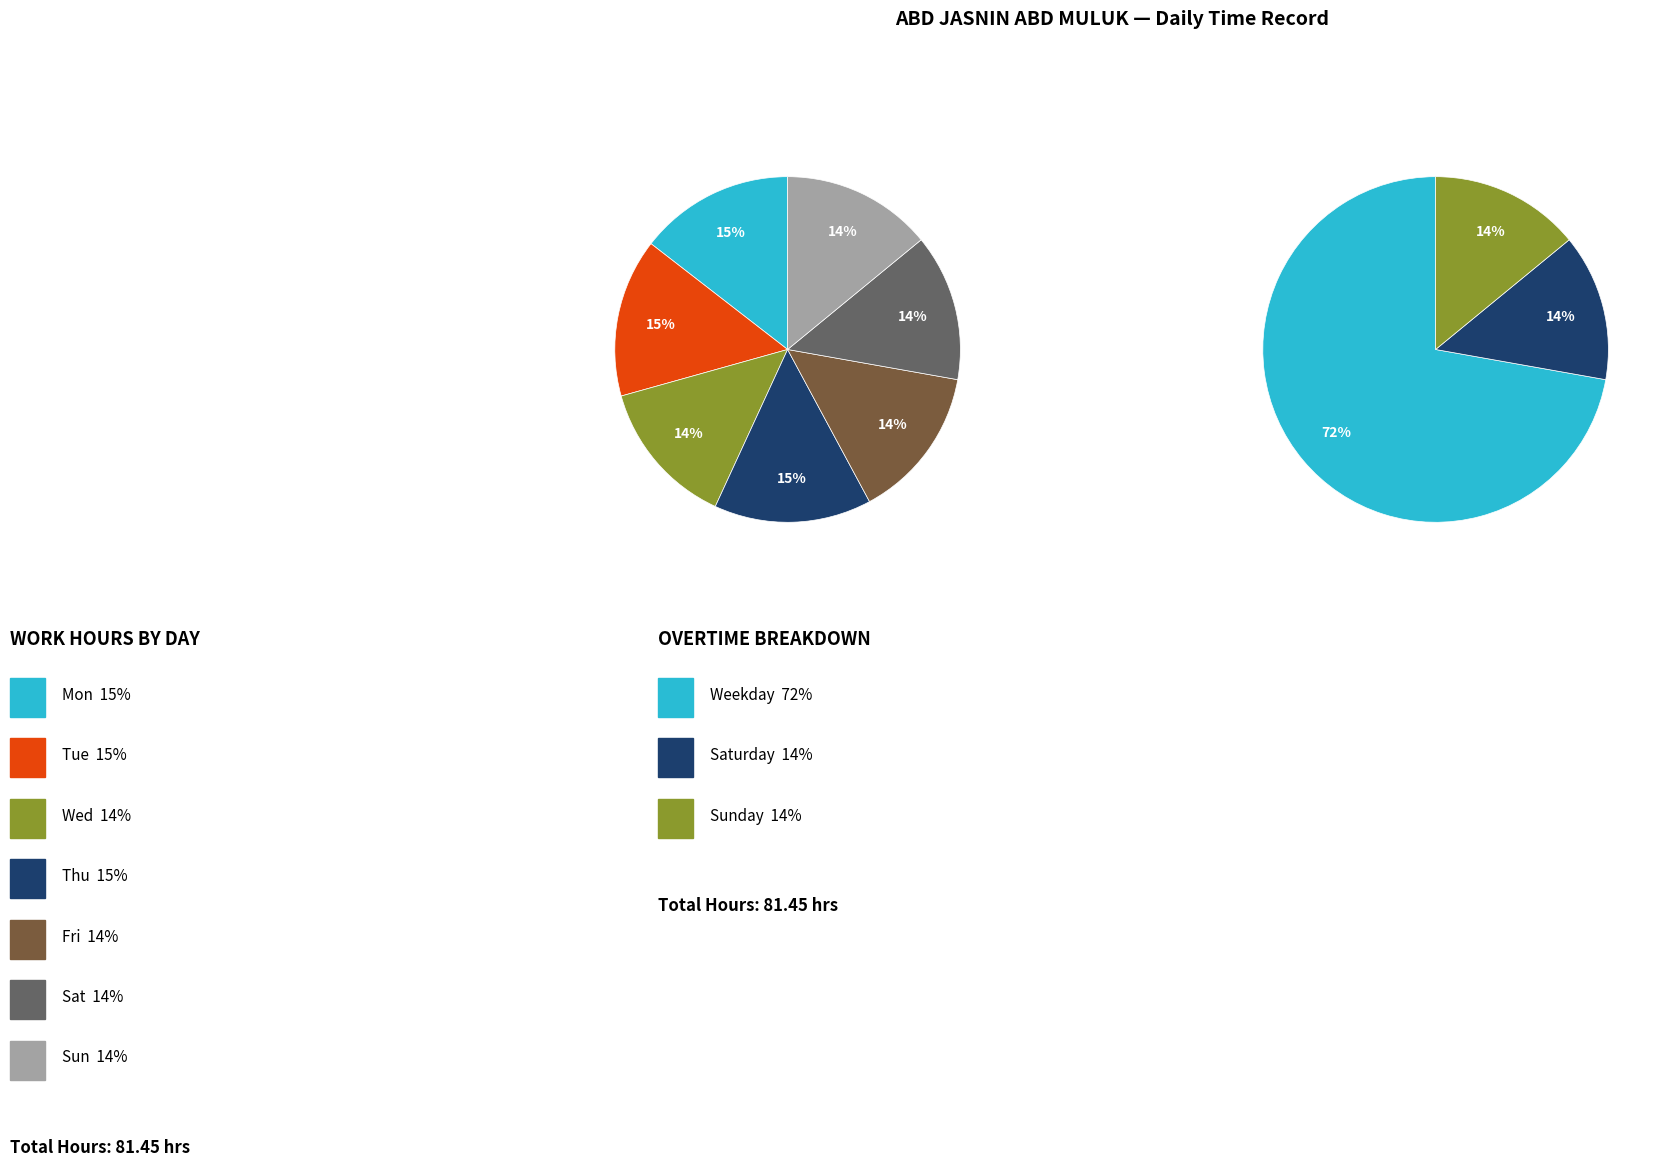

True or false: Sun accounts for 26% of the total.

False